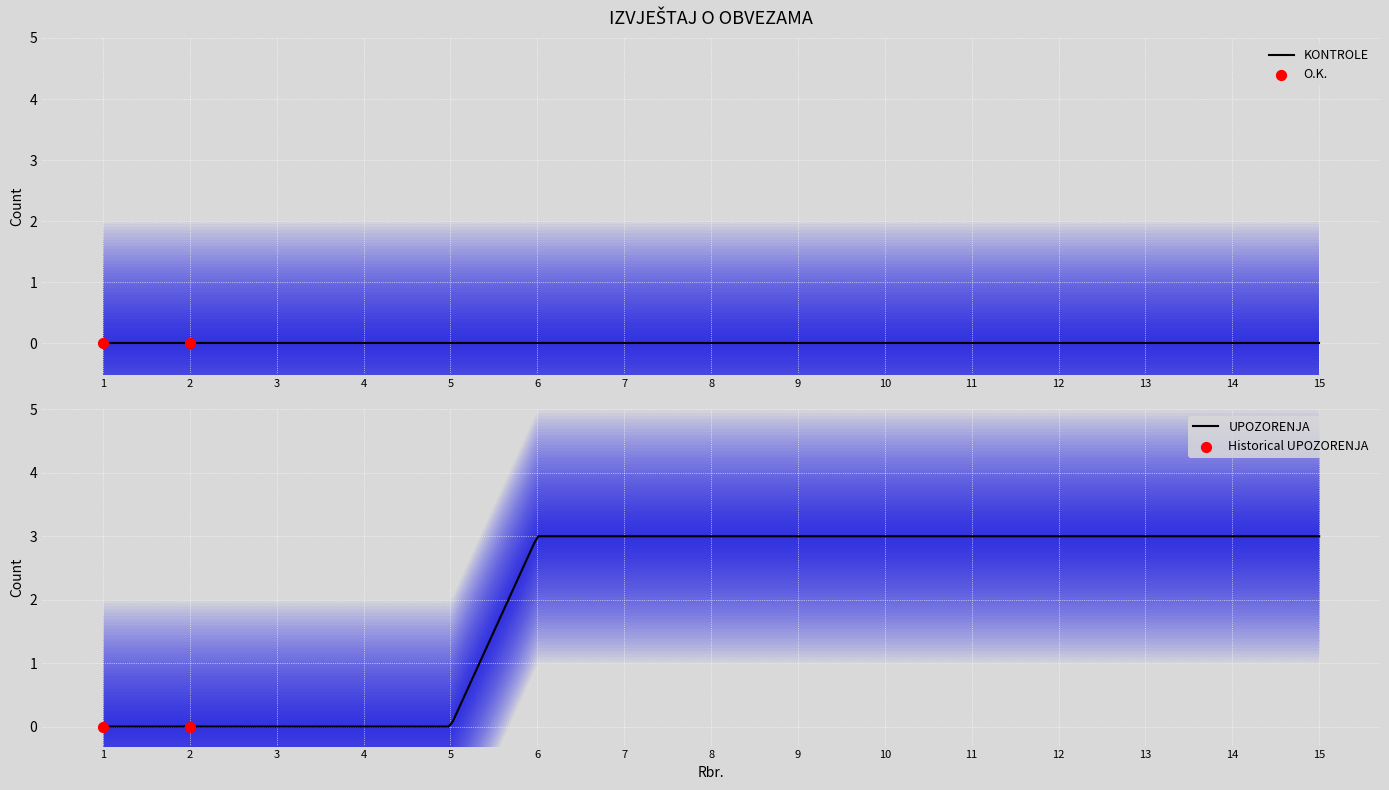

Is the value of O.K. at 2 greater than the value of UPOZORENJA at 5?

No